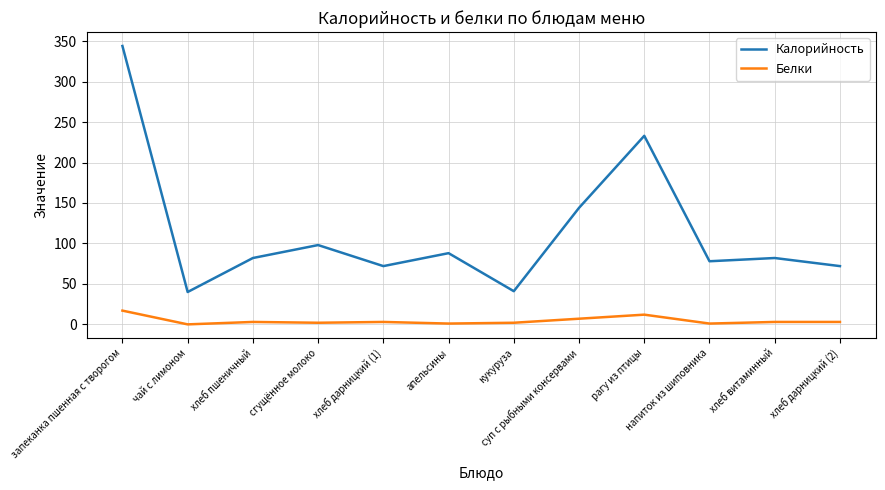

How many distinct data groups are displayed?

2